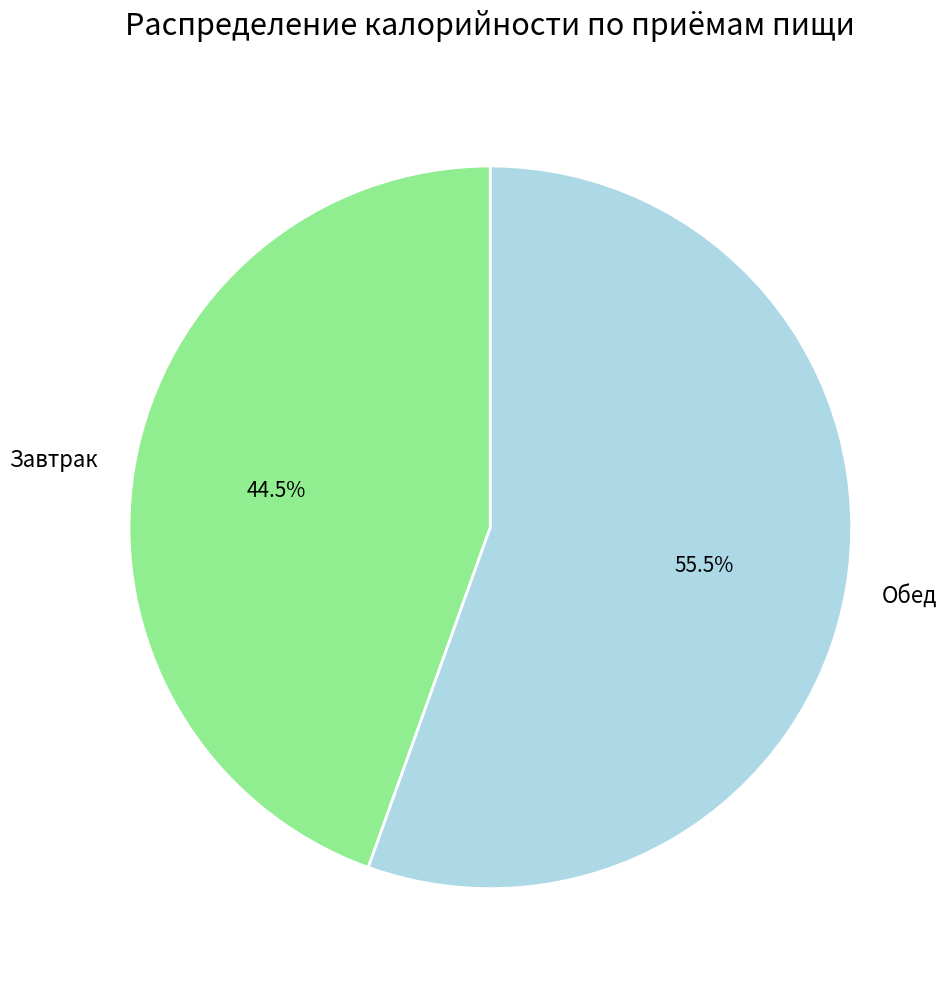

What percentage is NOT represented by Обед?

44.5%